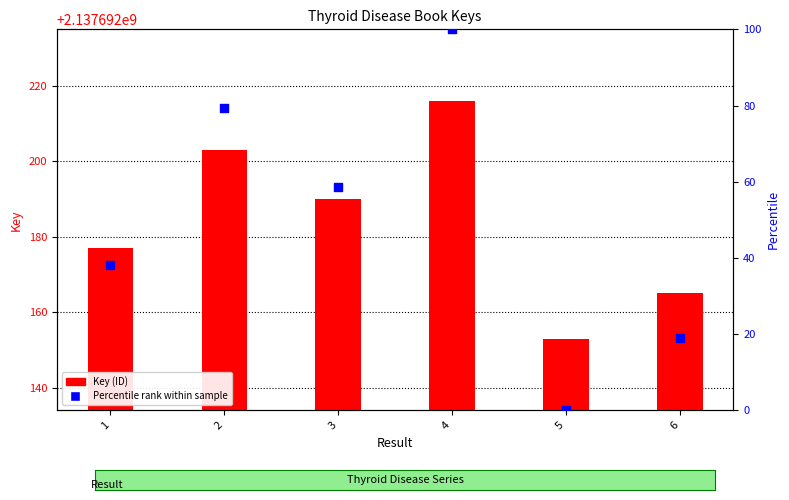

What are all the series names shown in the legend?

Key (ID), Percentile rank within sample